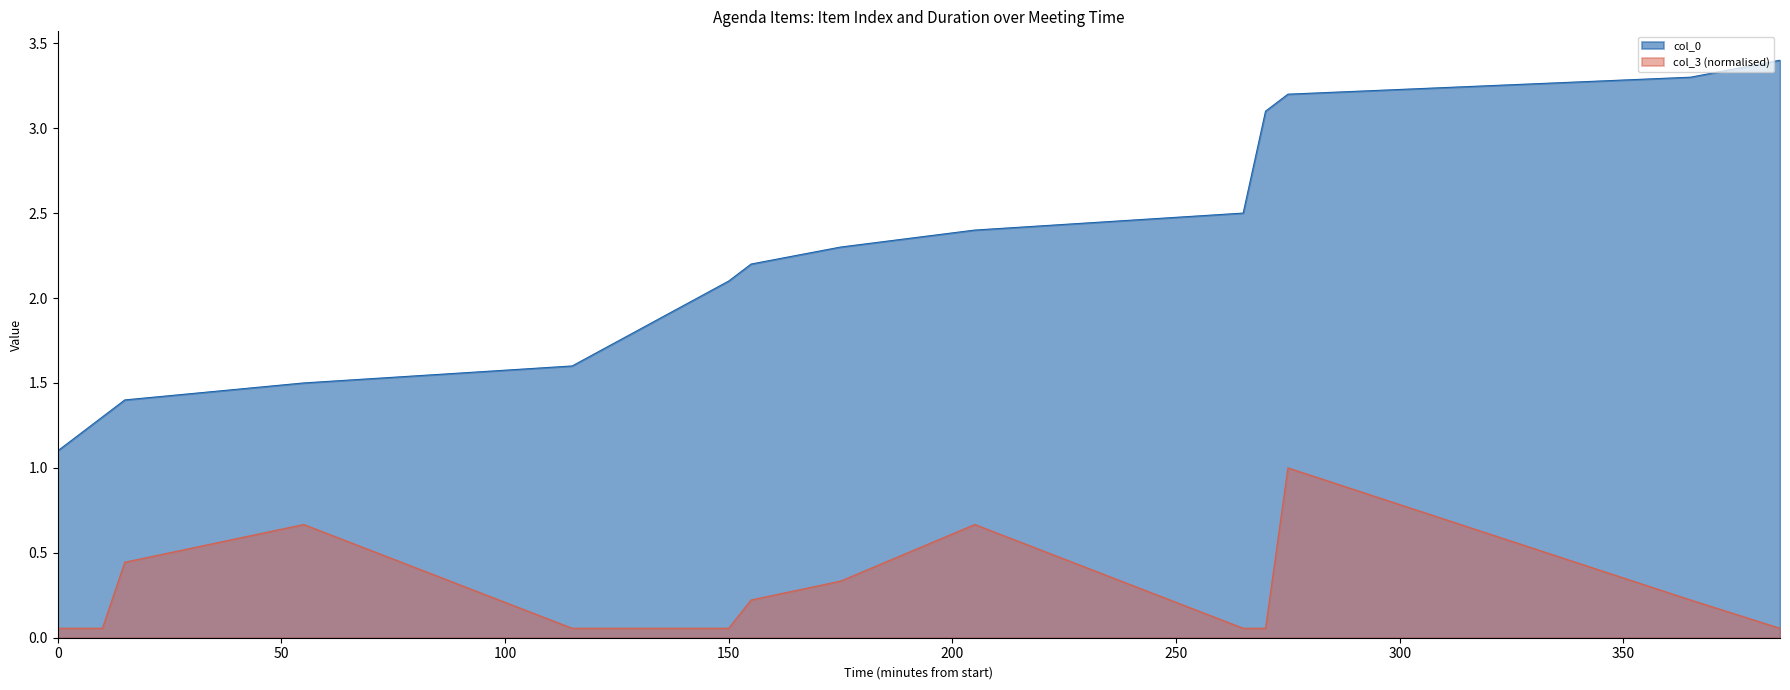

What is the difference between the col_3 values at 08:05 and 14:25?

0.4